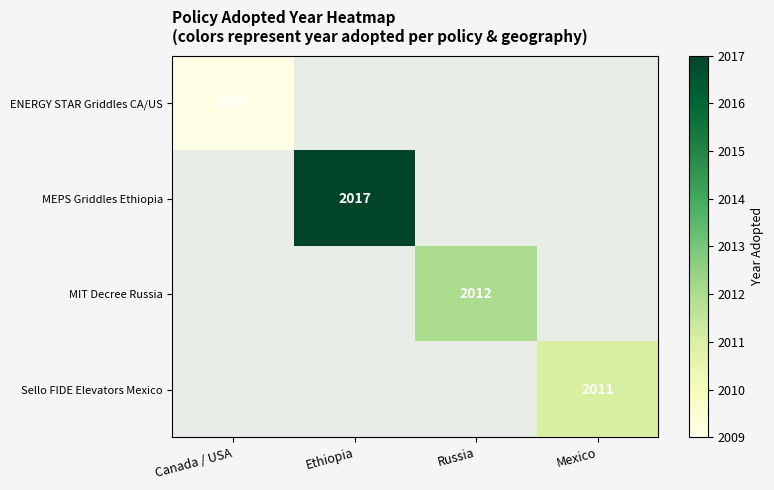

Which category has the highest value across all series?

Ethiopia